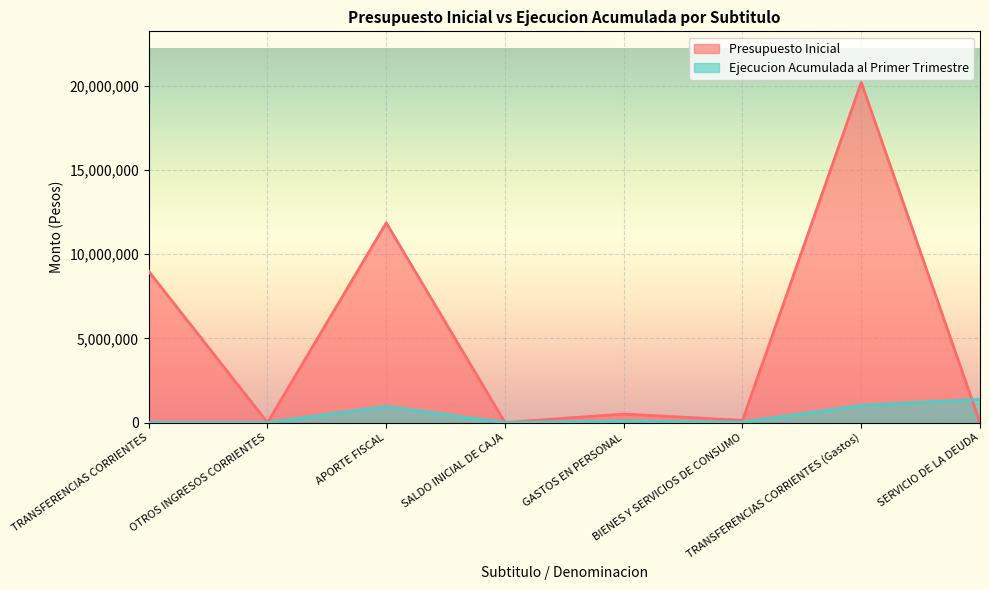

At which category is the sum across all series the highest?

TRANSFERENCIAS CORRIENTES (Gastos)